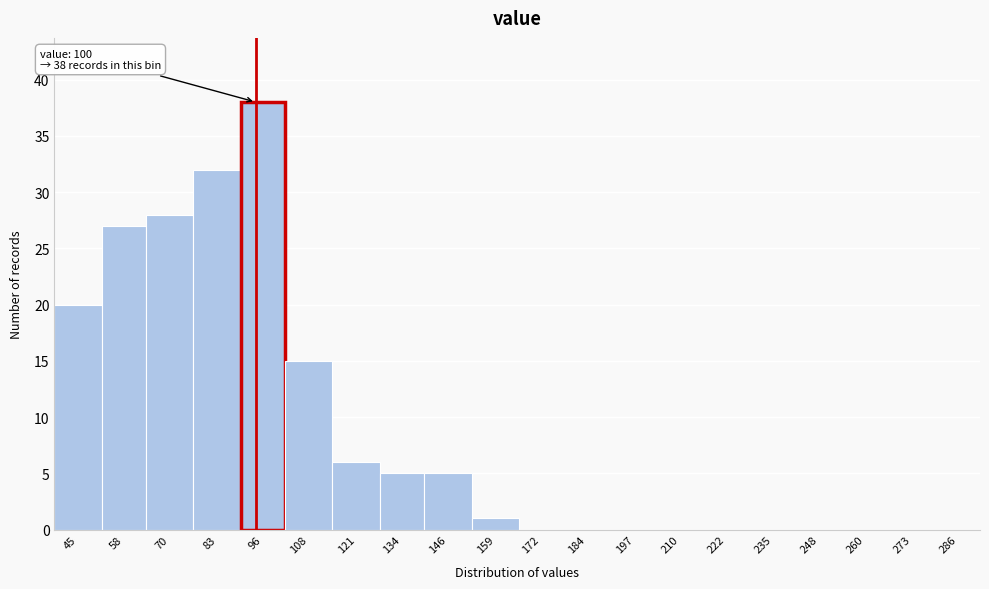

Reading right to left, extract all data points from this chart.

286=0	273=0	260=0	248=0	235=0	222=0	210=0	197=0	184=0	172=0	159=1	146=5	134=5	121=6	108=15	96=38	83=32	70=28	58=27	45=20